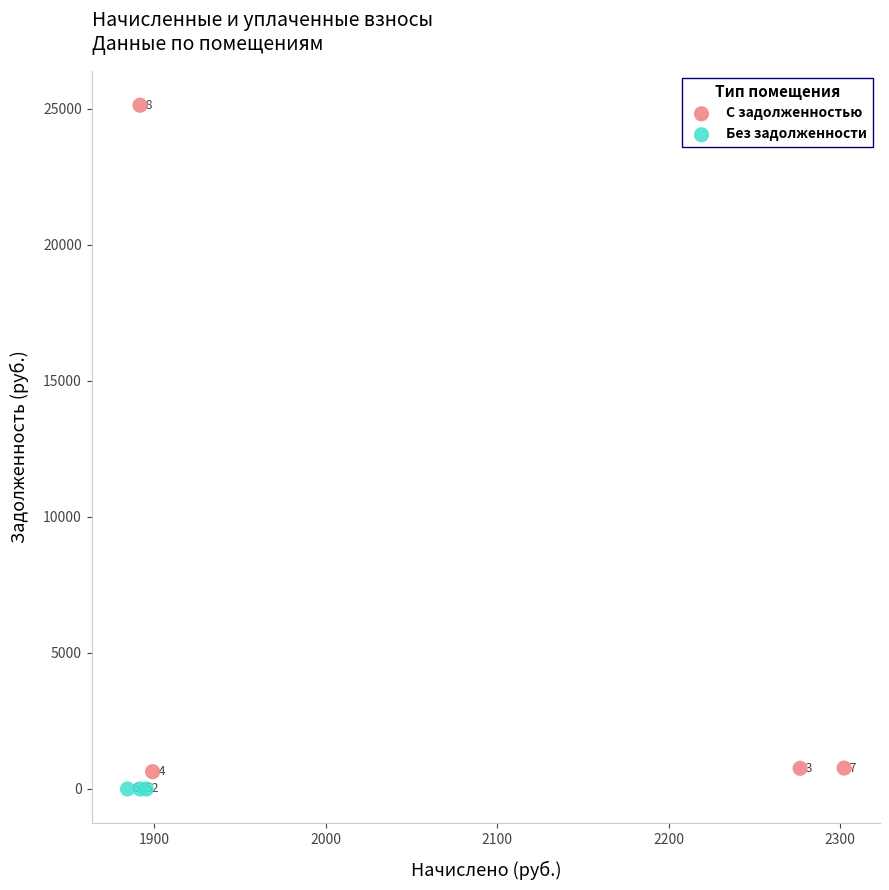

Which series contains the highest Y value?

С задолженностью